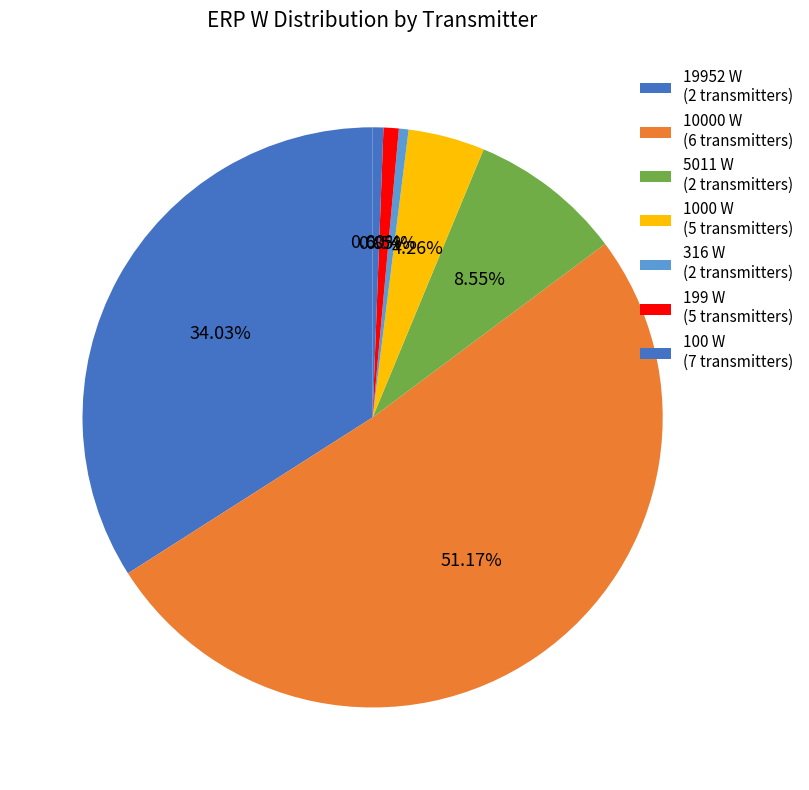

How many segments does this pie chart have?

7